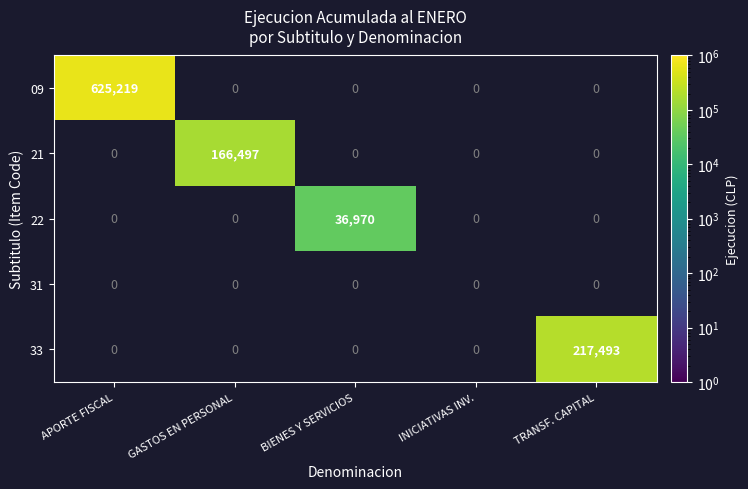

True or false: 21 has a value of 116143 at GASTOS EN PERSONAL.

False